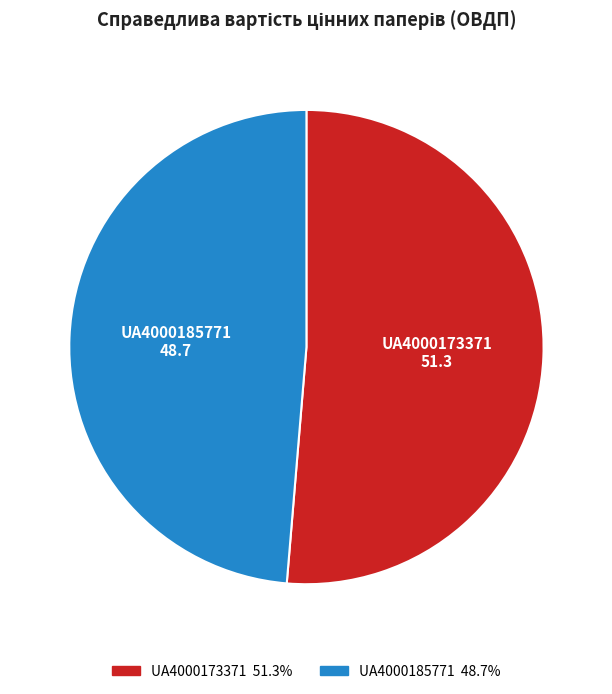

Is there any slice that represents more than half of the pie?

Yes